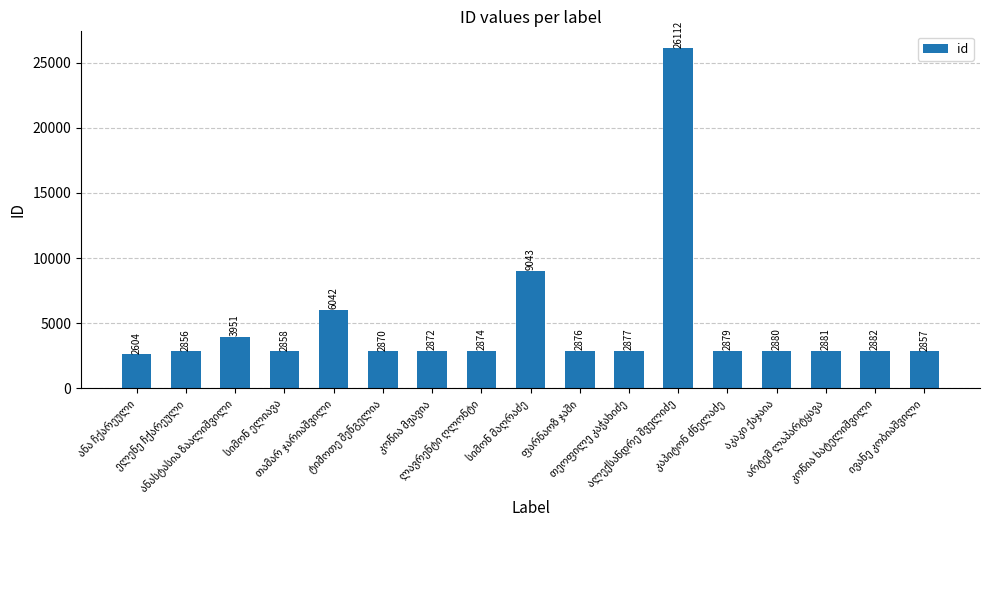

What is the value of the 2nd bar from the left?

2856